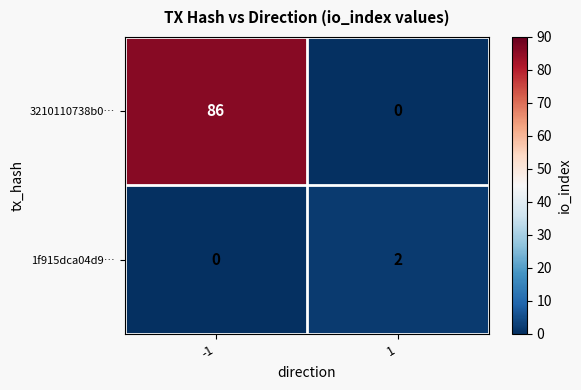

At which category is the sum across all series the highest?

-1